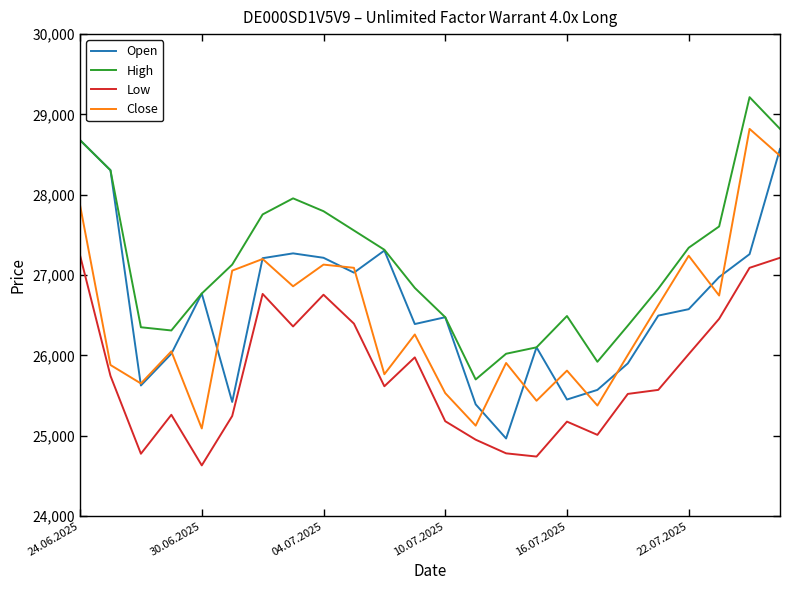

Which series has the largest total across all categories?

High